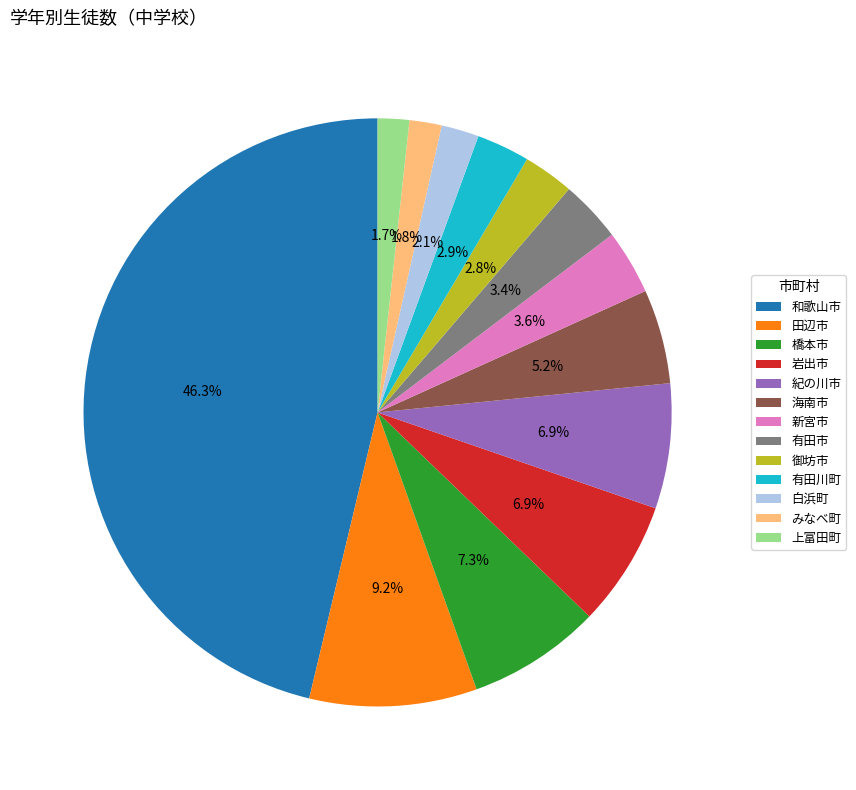

What percentage is NOT represented by 白浜町?

97.9%